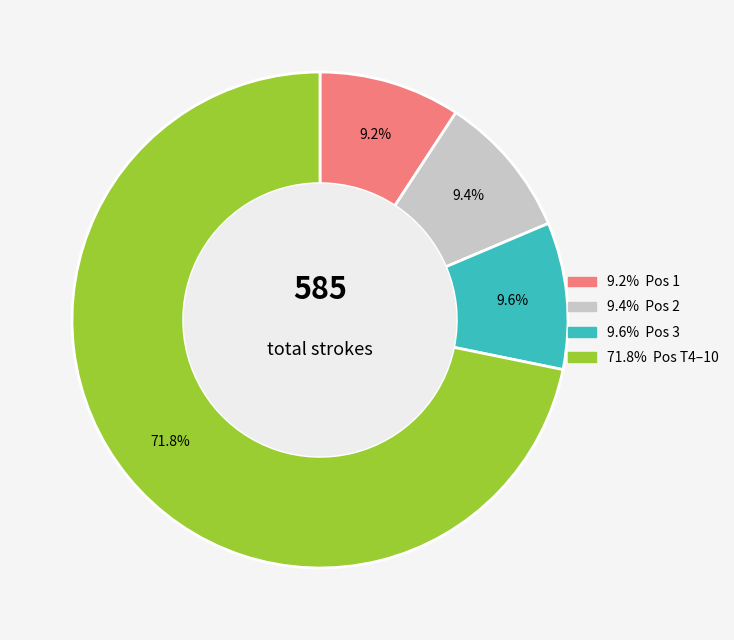

Does any single category account for the majority?

Yes